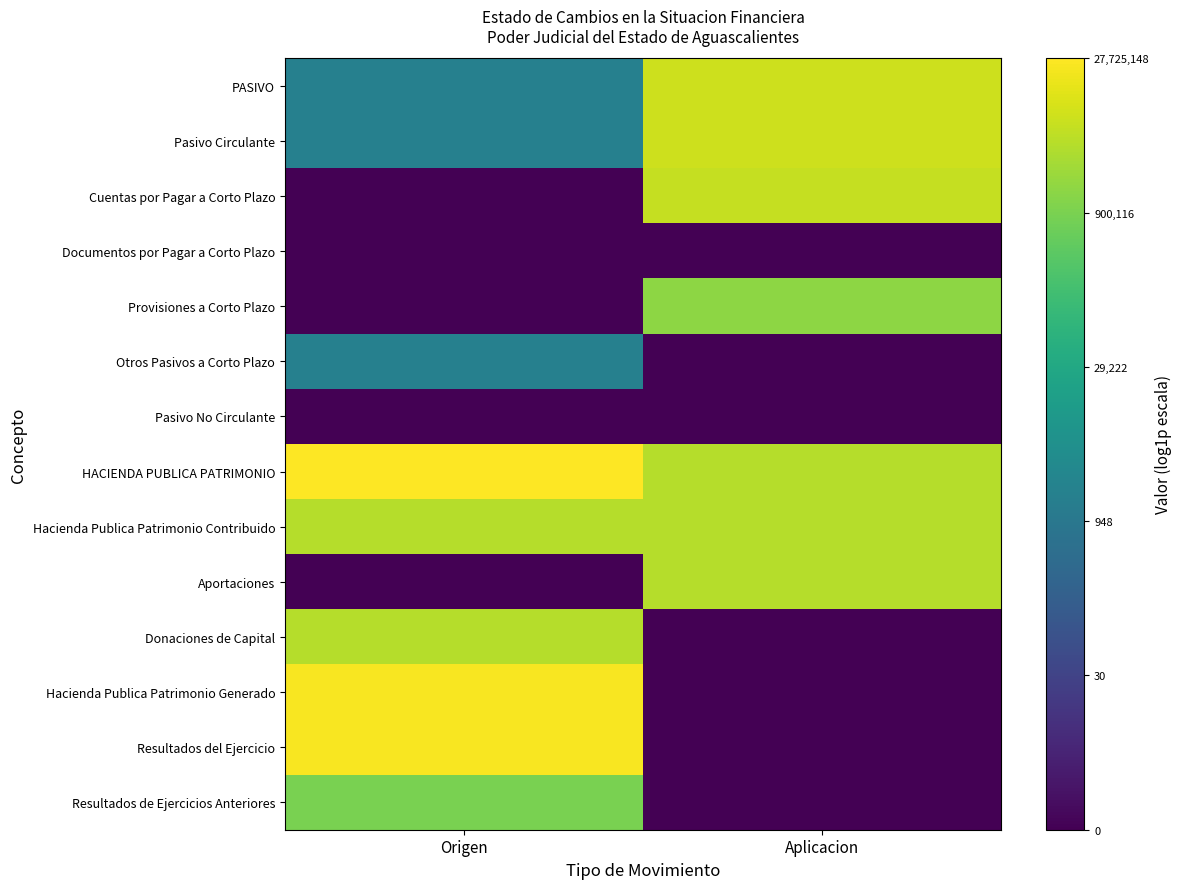

Which label corresponds to the largest value in the chart?

Origen